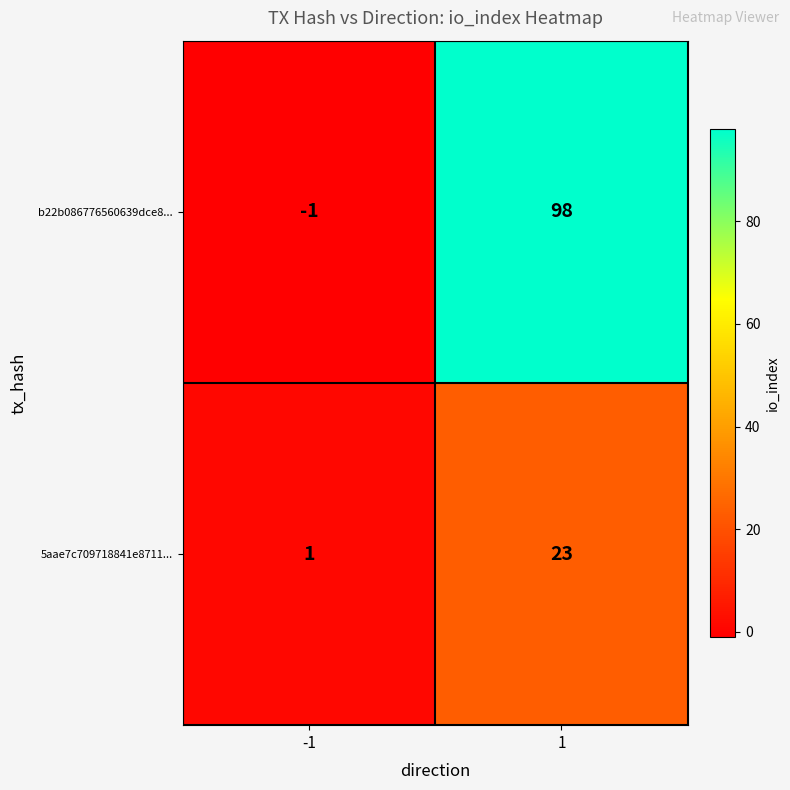

What is the difference between the 5aae7c709718841e8711... values at -1 and 1?

22